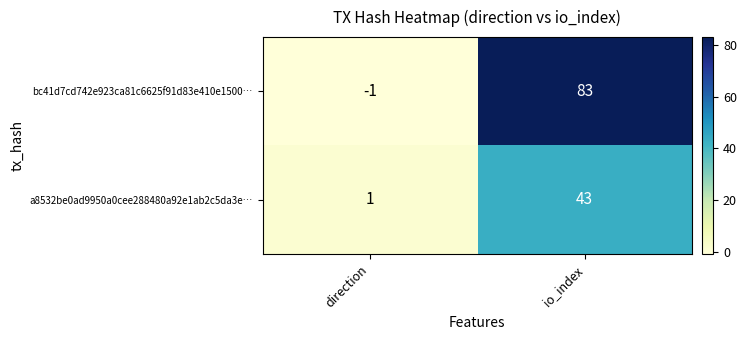

Which series has the largest total across all categories?

bc41d7cd742e923ca81c6625f91d83e410e1500…